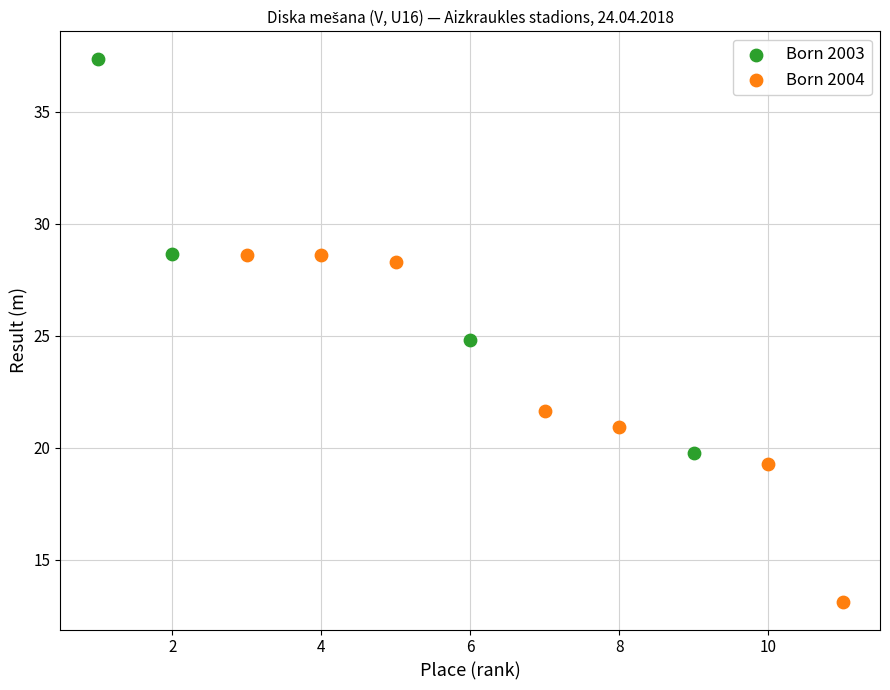

Which series contains the lowest Y value?

Born 2004